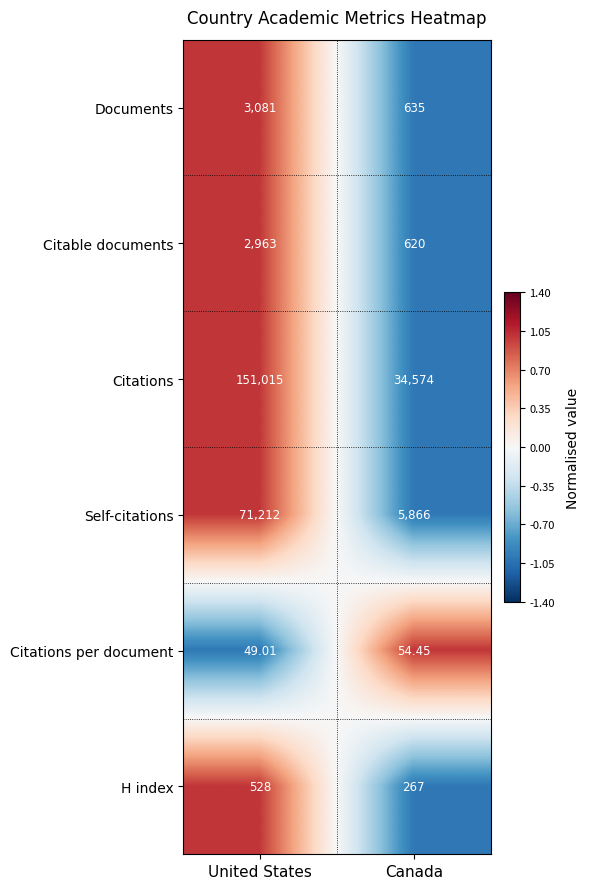

Which label corresponds to the largest value in the chart?

United States